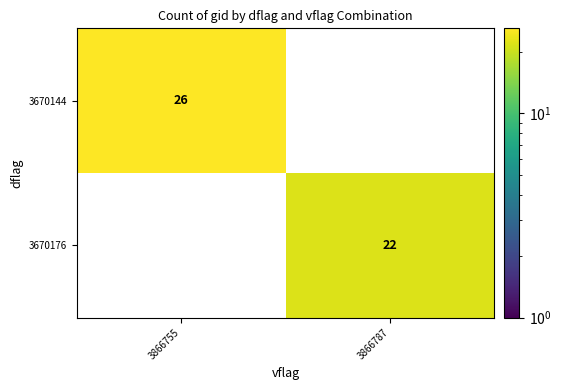

Reading left to right, transcribe all the data shown in this chart.

3670144: 26	0
3670176: 0	22